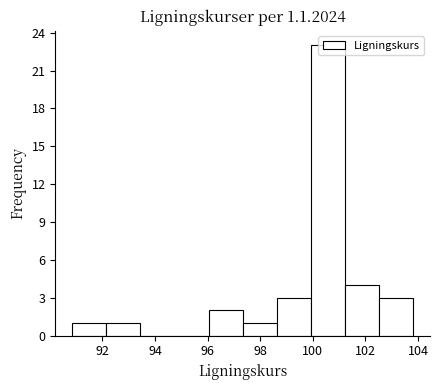

Reading left to right, list every bar in this chart as the range it spans on the x-axis followed by its height. Neither the bar edges nor the heights are printed on the chart, so give them approximately, as read against the axes.

90.8 to 92.2: 1
92.2 to 93.4: 1
93.4 to 94.8: 0
94.8 to 96.0: 0
96.0 to 97.4: 2
97.4 to 98.6: 1
98.6 to 100.0: 3
100.0 to 101.2: 23
101.2 to 102.6: 4
102.6 to 103.8: 3